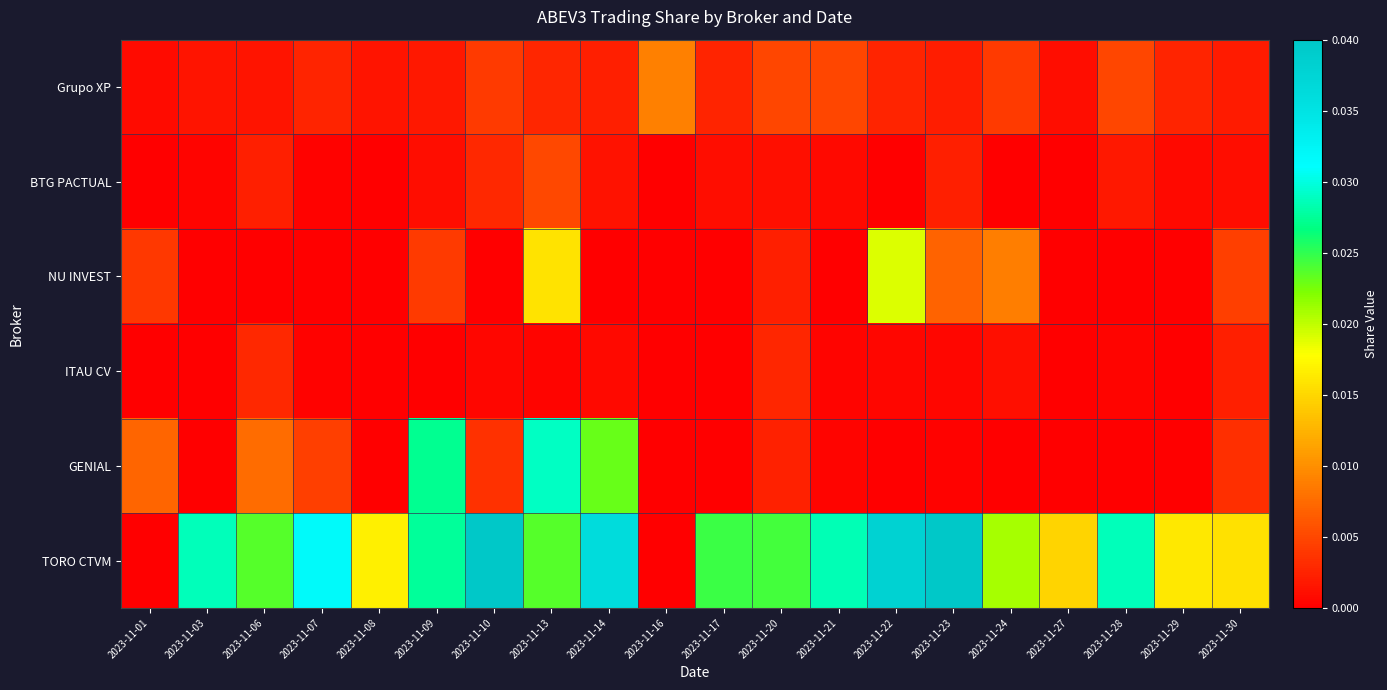

Count the number of data series in this chart.

6